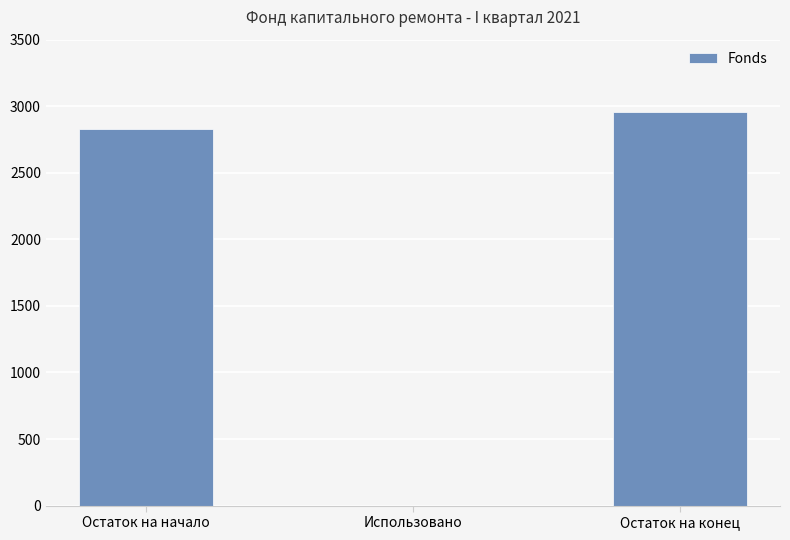

What is the maximum value shown in the chart?

2955.4